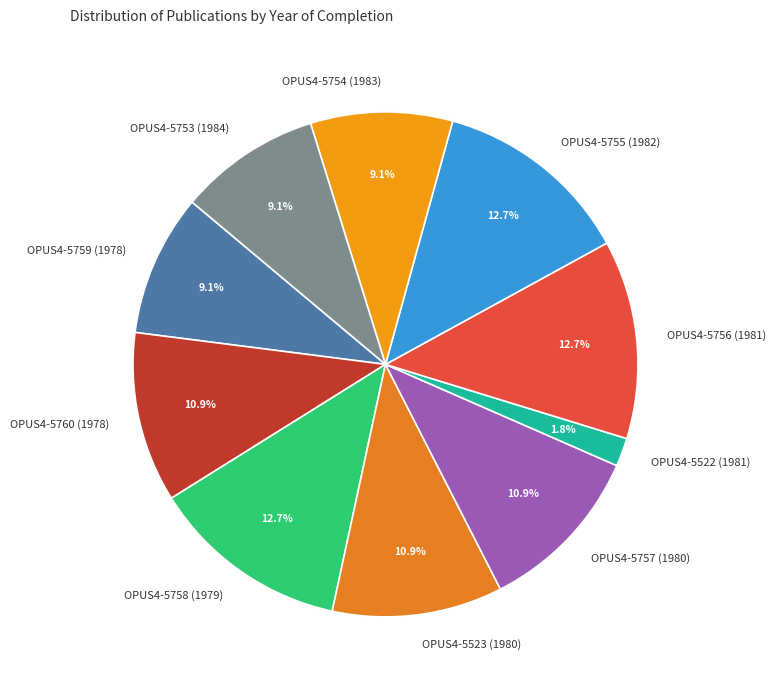

Is it true that OPUS4-5760 (1978) is 11% of the pie?

True